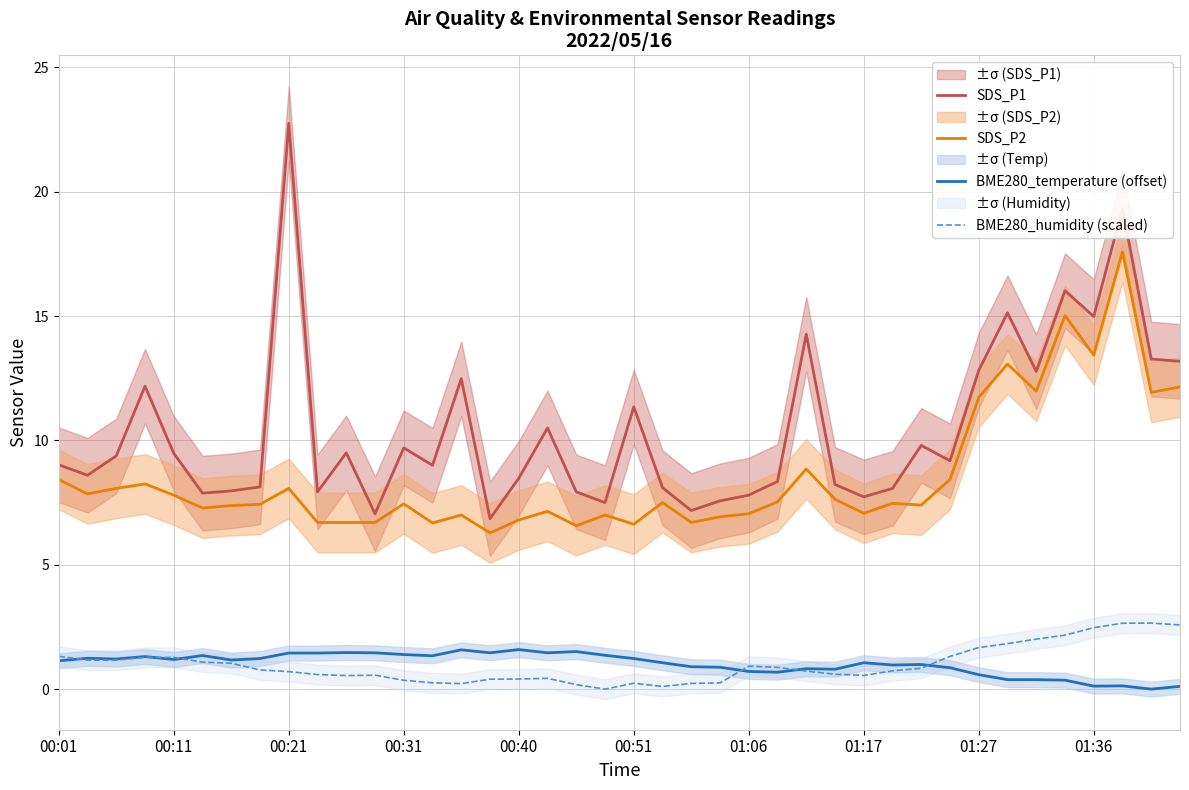

Which series has the widest spread of values?

SDS_P1